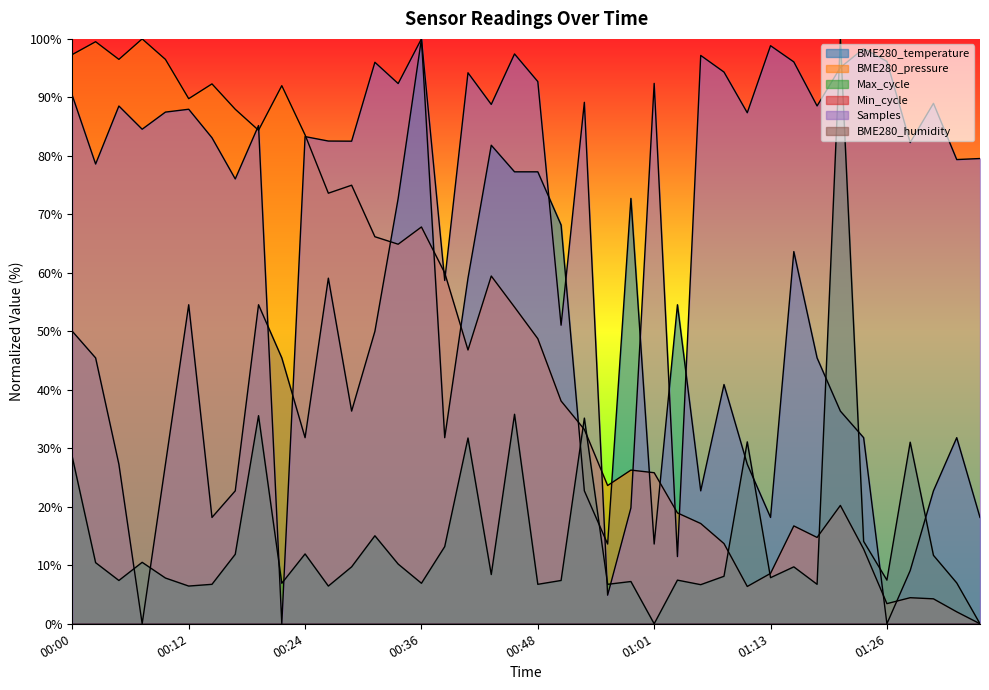

Reading left to right, list all the values displayed in this chart.

00:00=50.0	00:02=45.5	00:04=27.3	00:07=0.0	00:09=27.3	00:12=54.5	00:14=18.2	00:17=22.7	00:19=54.5	00:21=45.5	00:24=31.8	00:26=59.1	00:29=36.4	00:31=50.0	00:34=72.7	00:36=100.0	00:38=31.8	00:41=59.1	00:43=81.8	00:46=77.3	00:48=77.3	00:51=68.2	00:53=22.7	00:56=13.6	00:58=72.7	01:01=13.6	01:03=54.5	01:06=22.7	01:08=40.9	01:11=27.3	01:13=18.2	01:16=63.6	01:18=45.5	01:21=36.4	01:23=31.8	01:26=0.0	01:28=9.1	01:31=22.7	01:33=31.8	01:35=18.2